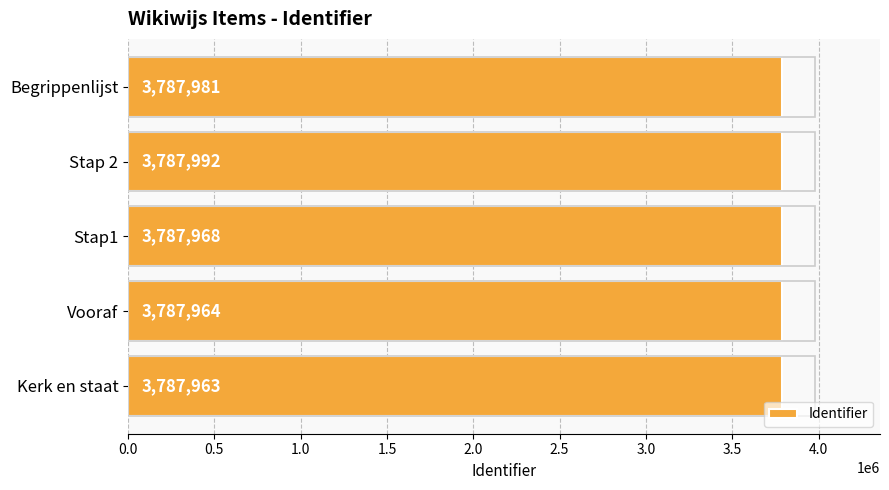

What is the ratio of the value at Vooraf to the value at Begrippenlijst?

1.0